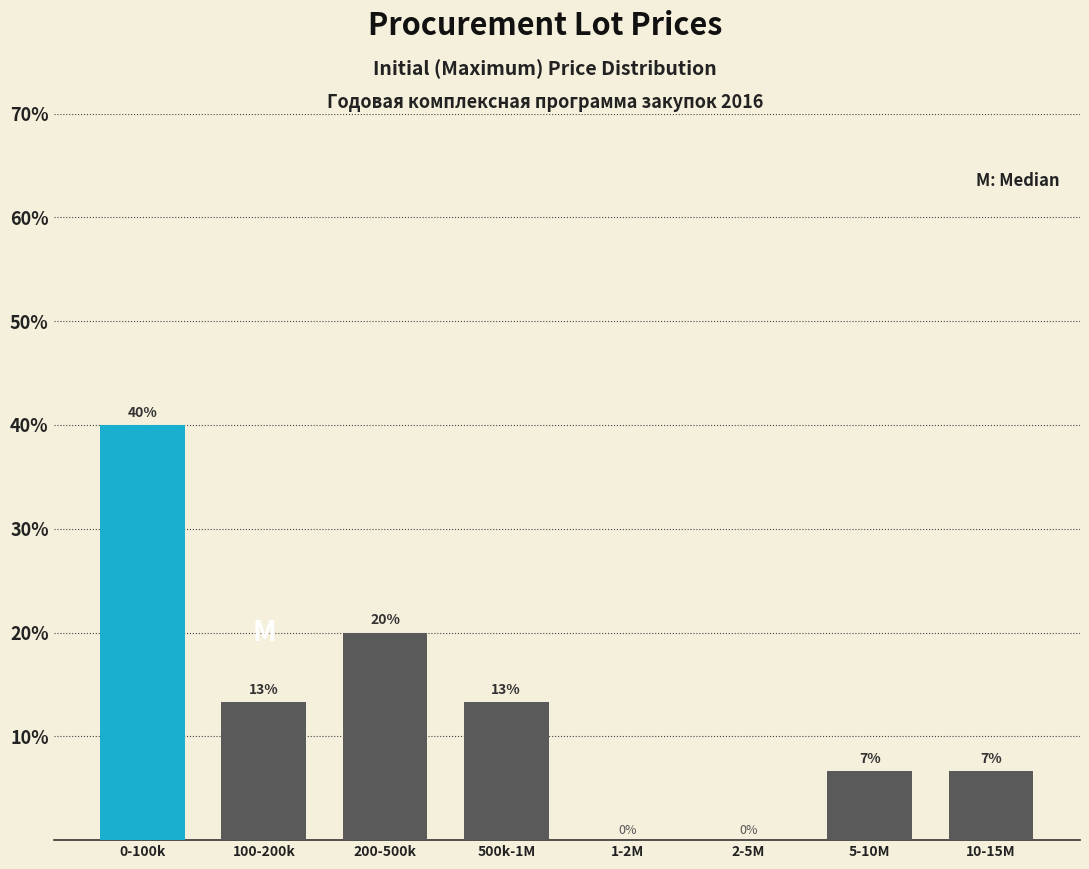

Which label corresponds to the largest value in the chart?

0-100k